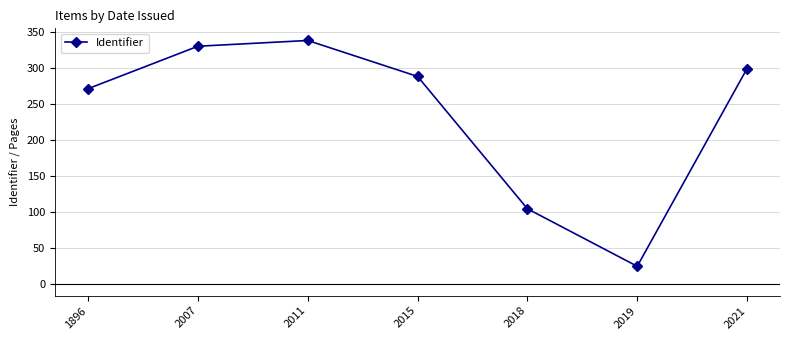

Read the value at 2019, to the nearest 5.

25